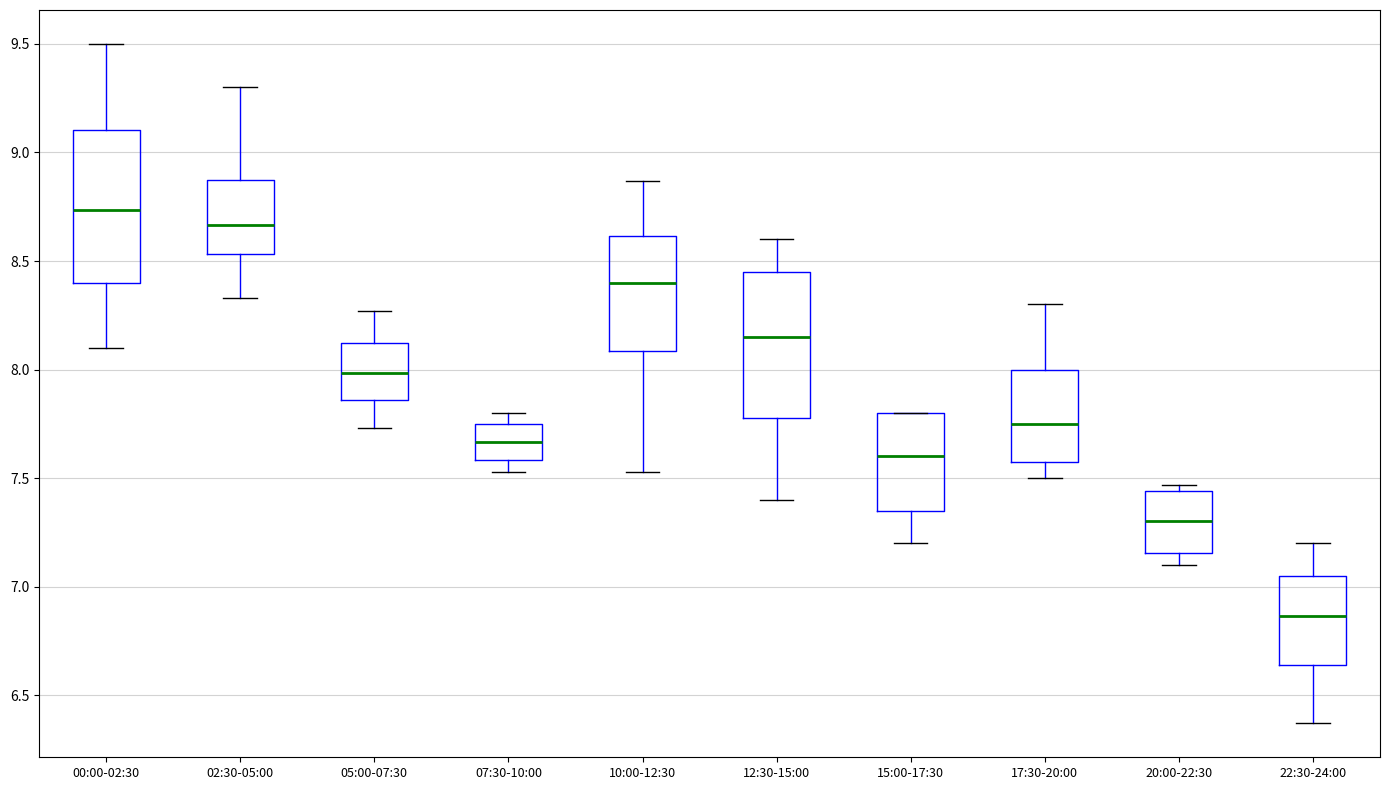

Which box's median line is the lowest?

22:30-24:00